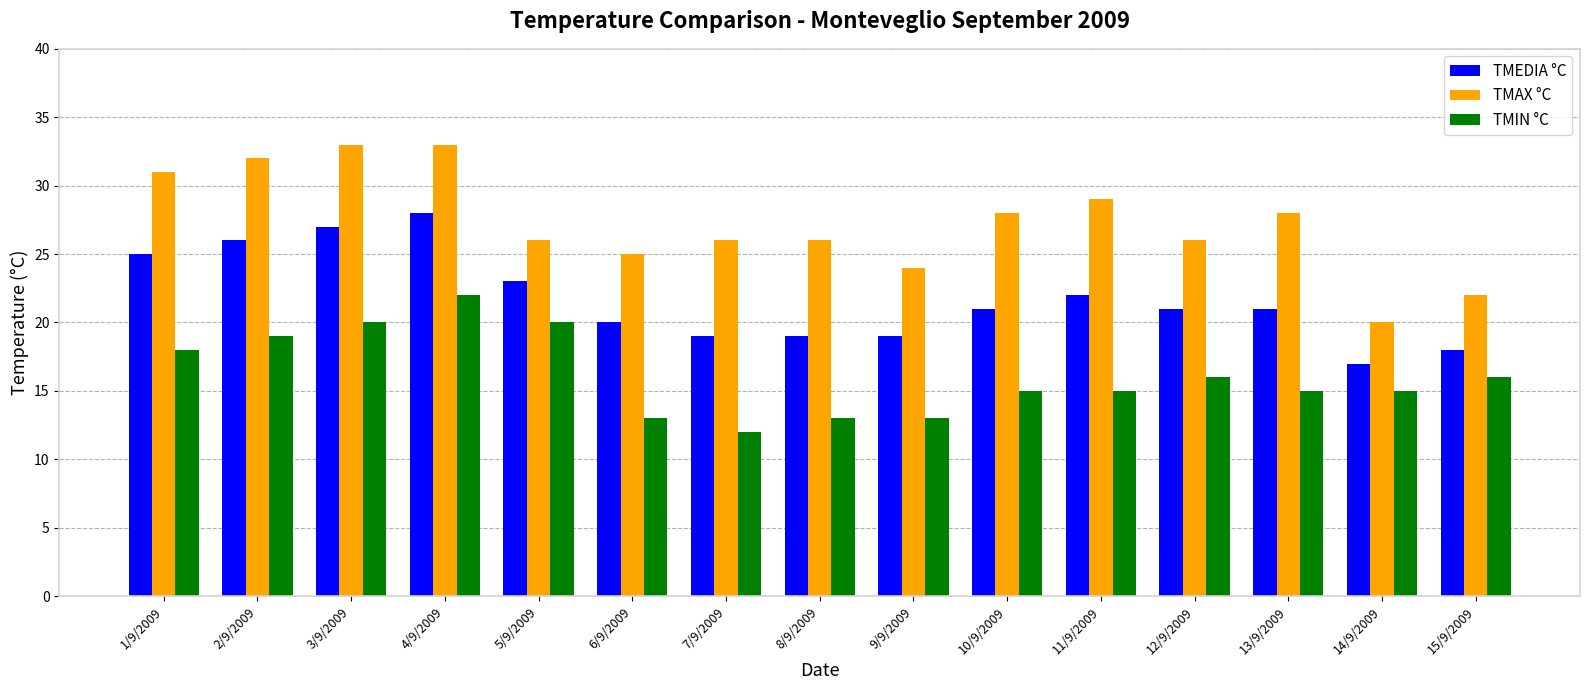

The TMAX °C series shows 26 at 7/9/2009. True or false?

True